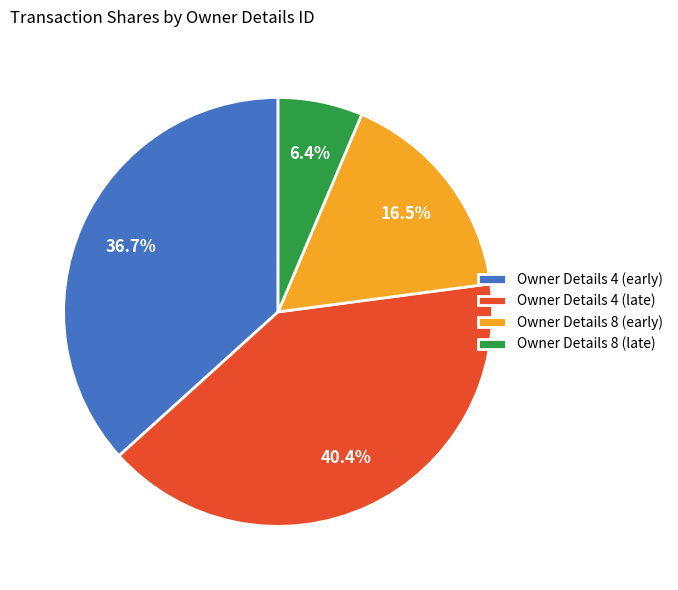

Which category has the biggest portion of the pie?

Owner Details 4 (late)